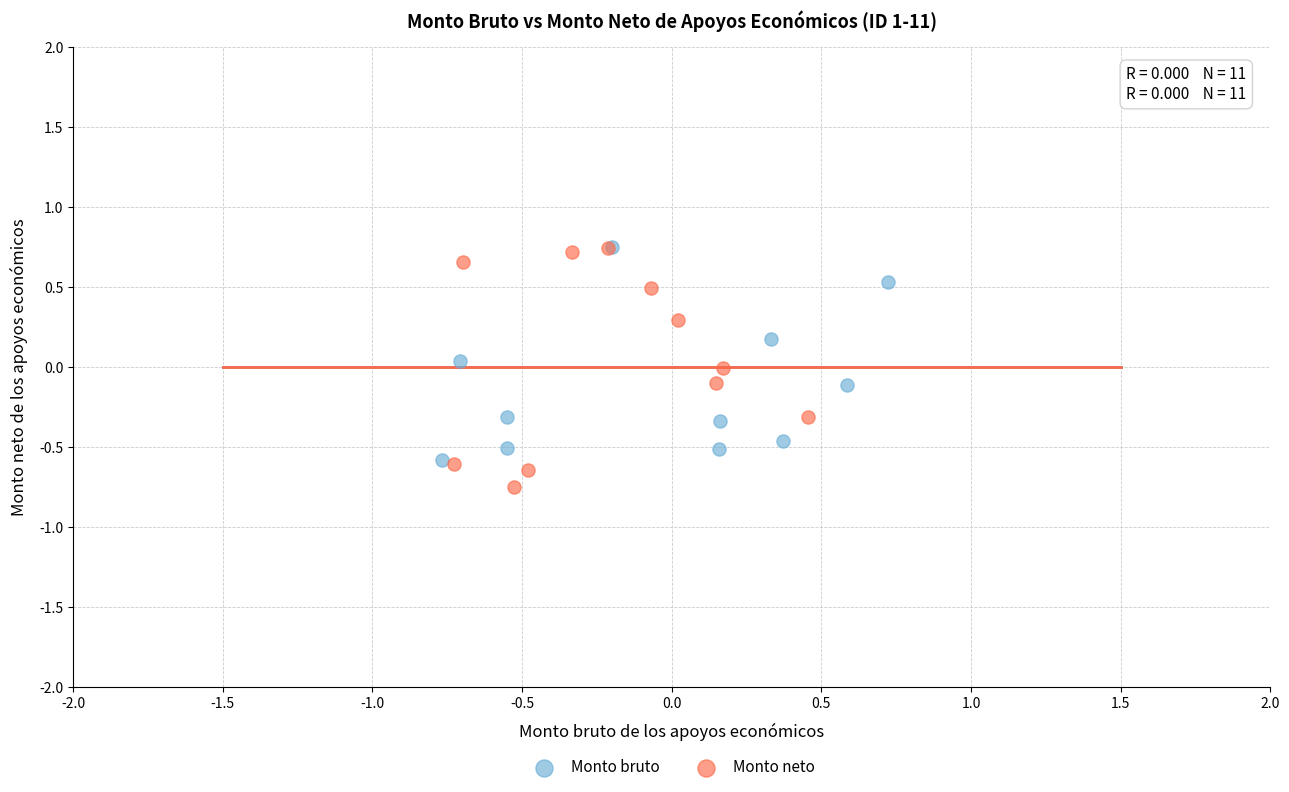

Which series has the largest Y range (max minus min)?

Monto neto